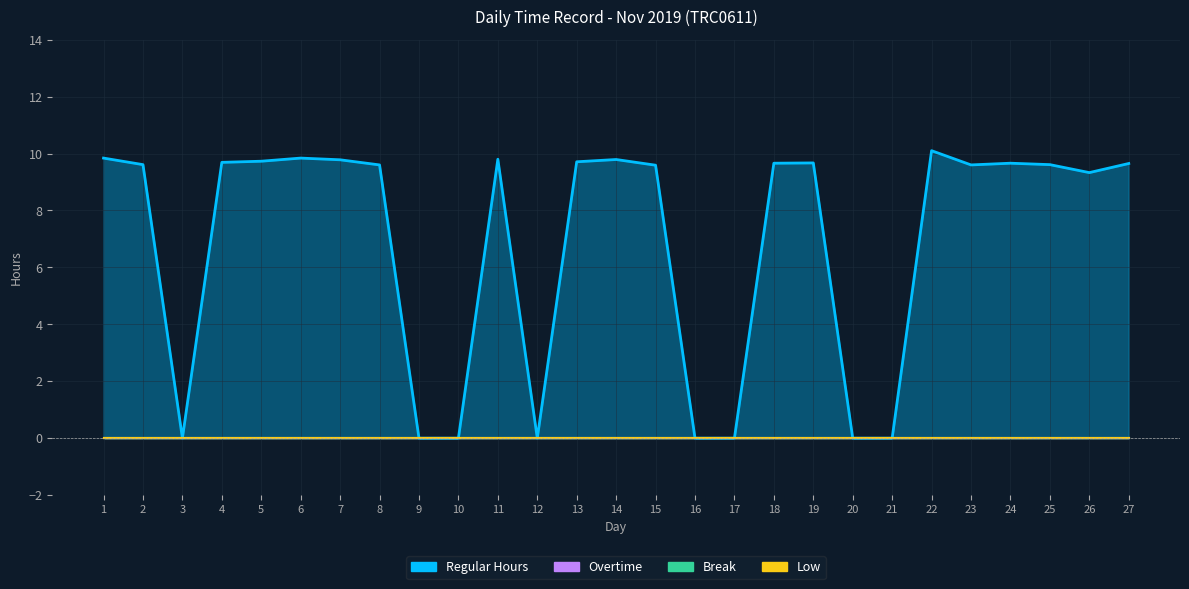

True or false: Regular Hours and Low intersect in this chart.

False